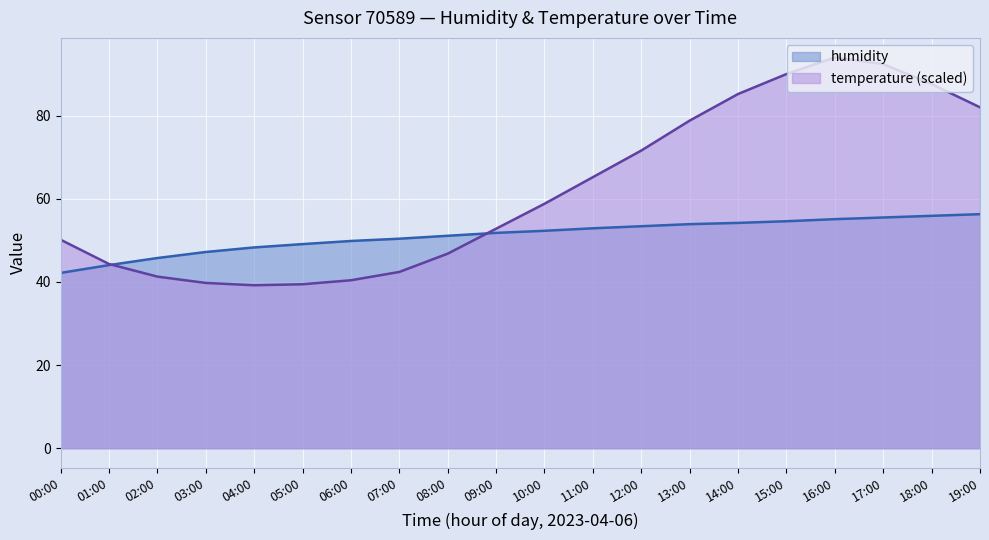

How many values in the temperature series exceed 58?

10